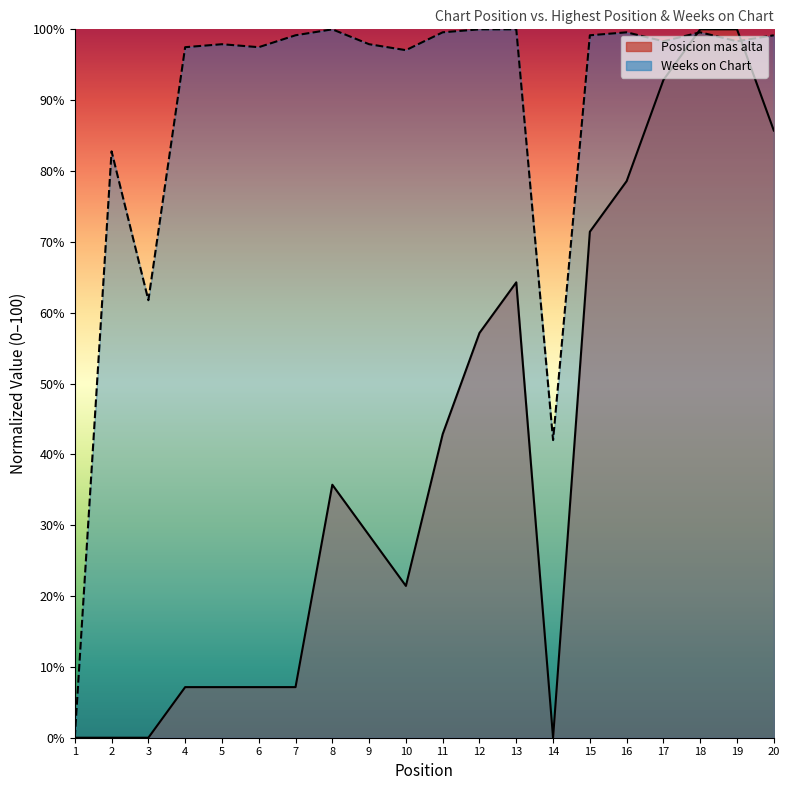

Reading right to left, what are all the values shown in this chart?

Posicion mas alta: 20=85.7	19=100.0	18=100.0	17=92.9	16=78.6	15=71.4	14=0.0	13=64.3	12=57.1	11=42.9	10=21.4	9=28.6	8=35.7	7=7.1	6=7.1	5=7.1	4=7.1	3=0.0	2=0.0	1=0.0
Weeks on Chart: 20=99.2	19=98.3	18=99.6	17=98.3	16=99.6	15=99.2	14=42.0	13=100.0	12=100.0	11=99.6	10=97.1	9=97.9	8=100.0	7=99.2	6=97.5	5=97.9	4=97.5	3=61.8	2=82.8	1=0.0